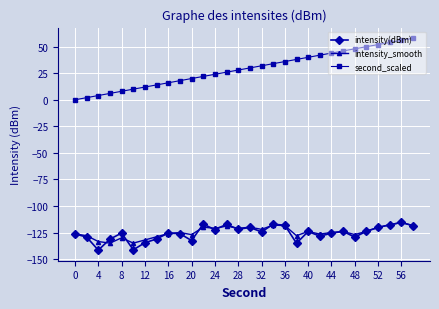

True or false: intensity(dBm) and intensity_smooth cross at least once.

True